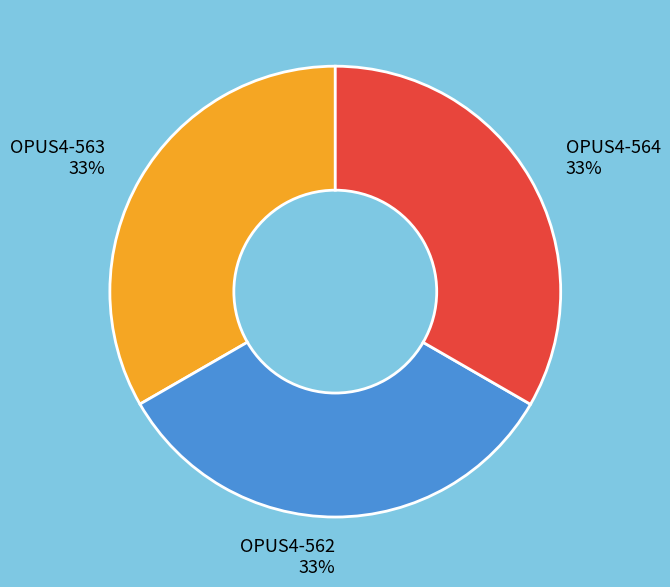

The OPUS4-564 slice represents 45% of the pie. True or false?

False